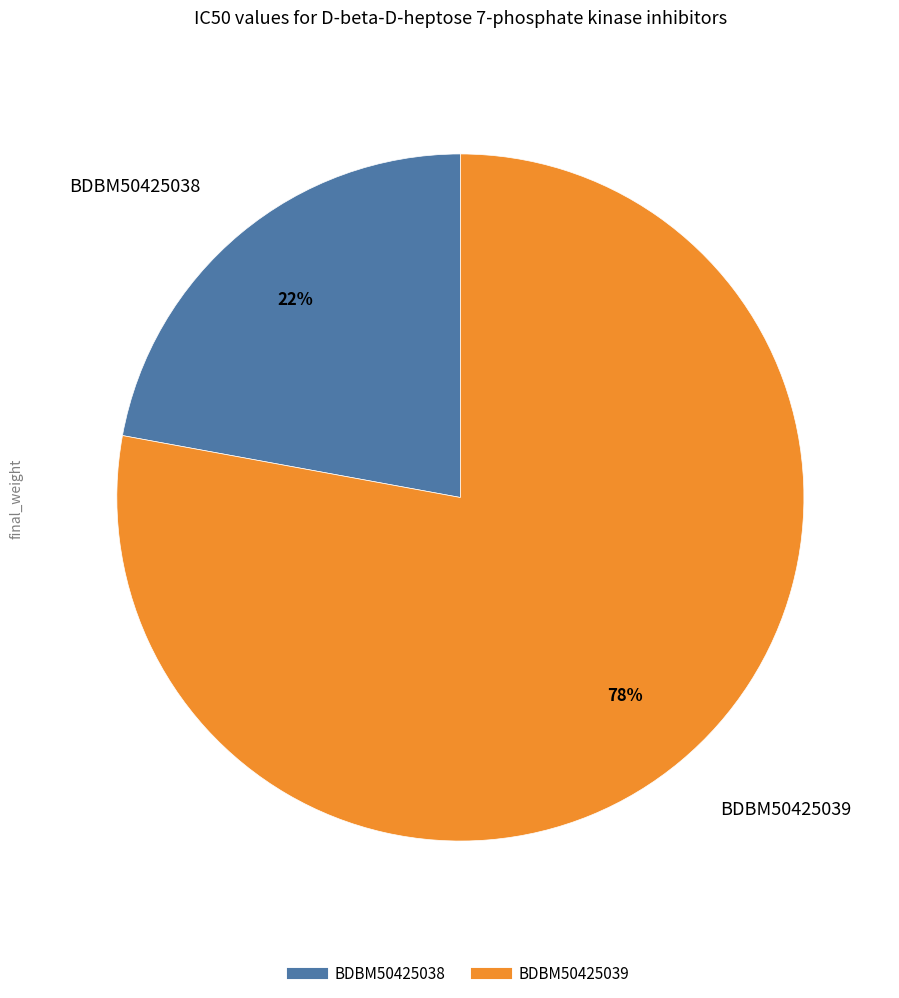

To the nearest percent, what is the combined percentage of BDBM50425039 and BDBM50425038?

100%